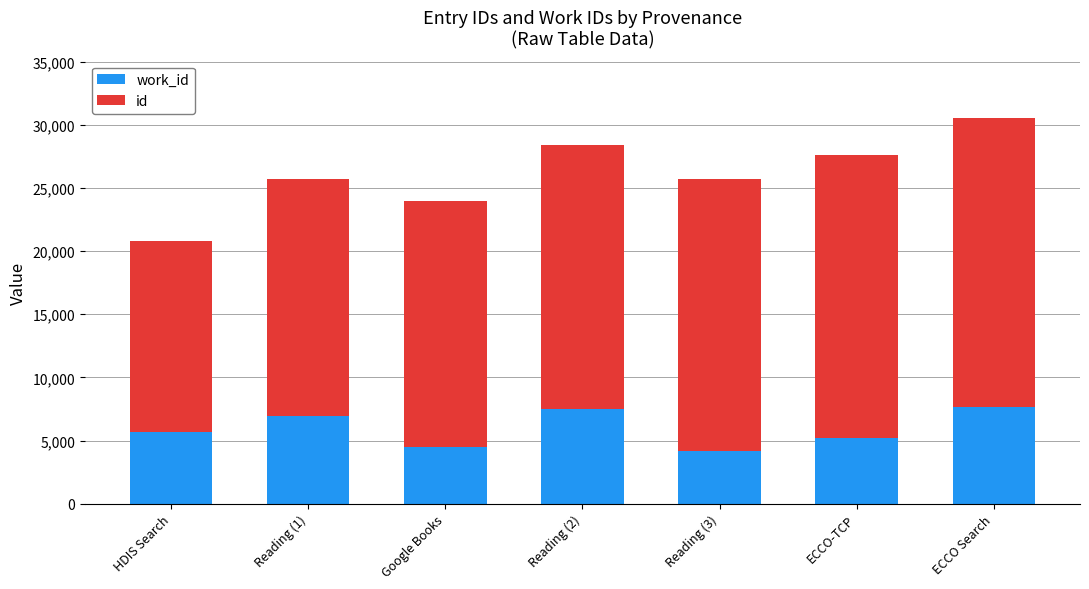

What is the total value across all series at Reading (2)?

28368